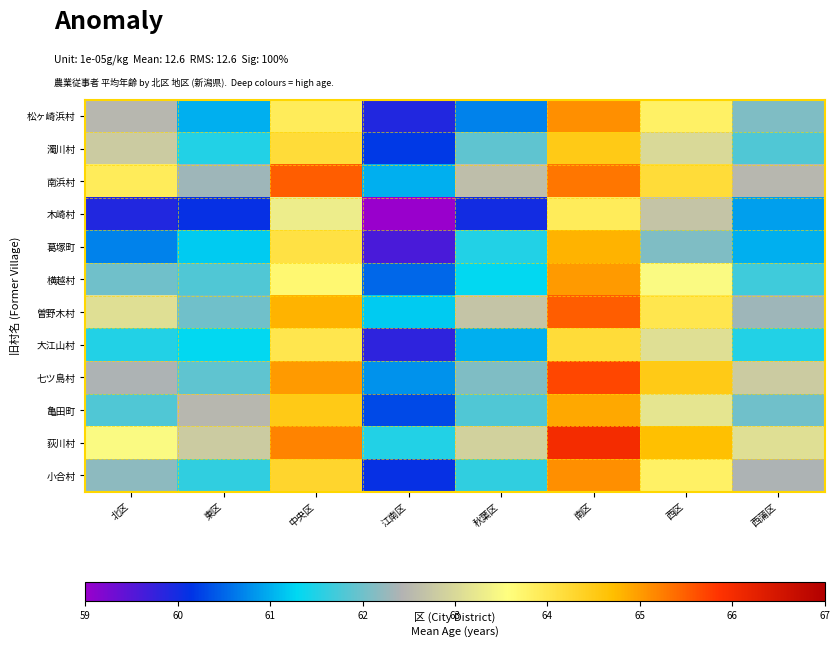

What is the spread (max minus min) of values at 秋葉区?

2.9